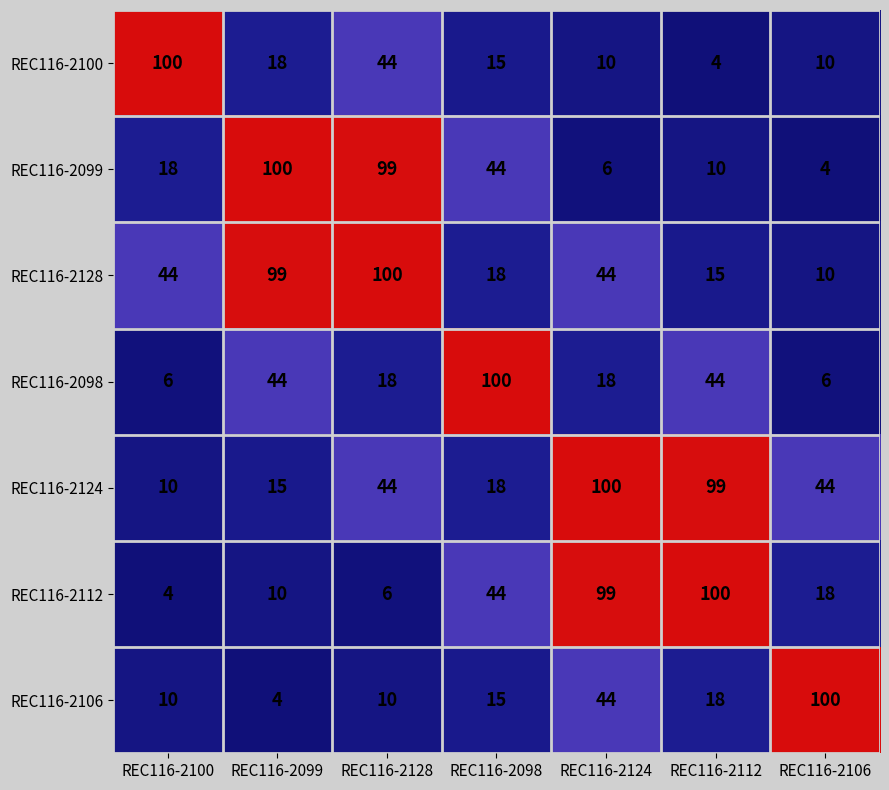

What is the difference between the REC116-2100 values at REC116-2124 and REC116-2128?

34